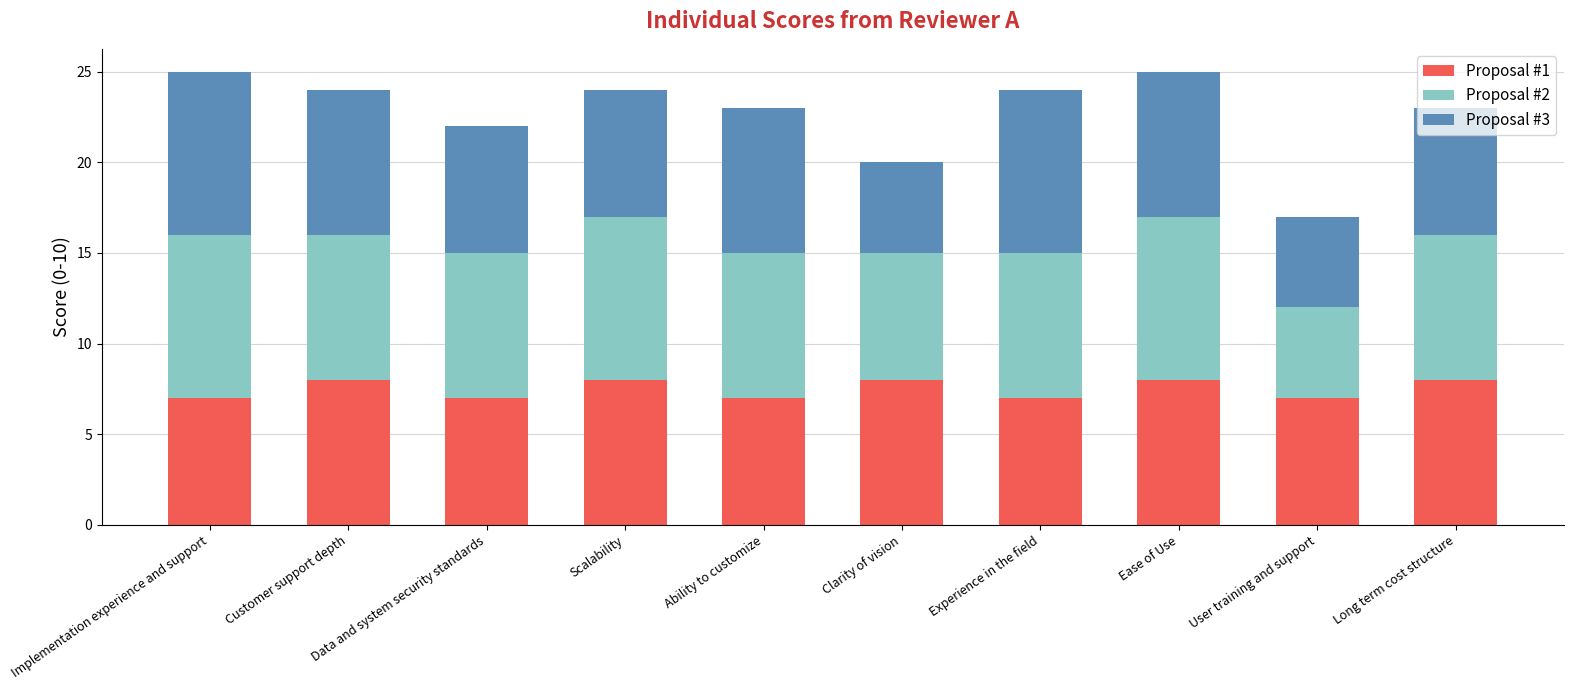

Is it true that Proposal #1 equals 12 at User training and support?

False